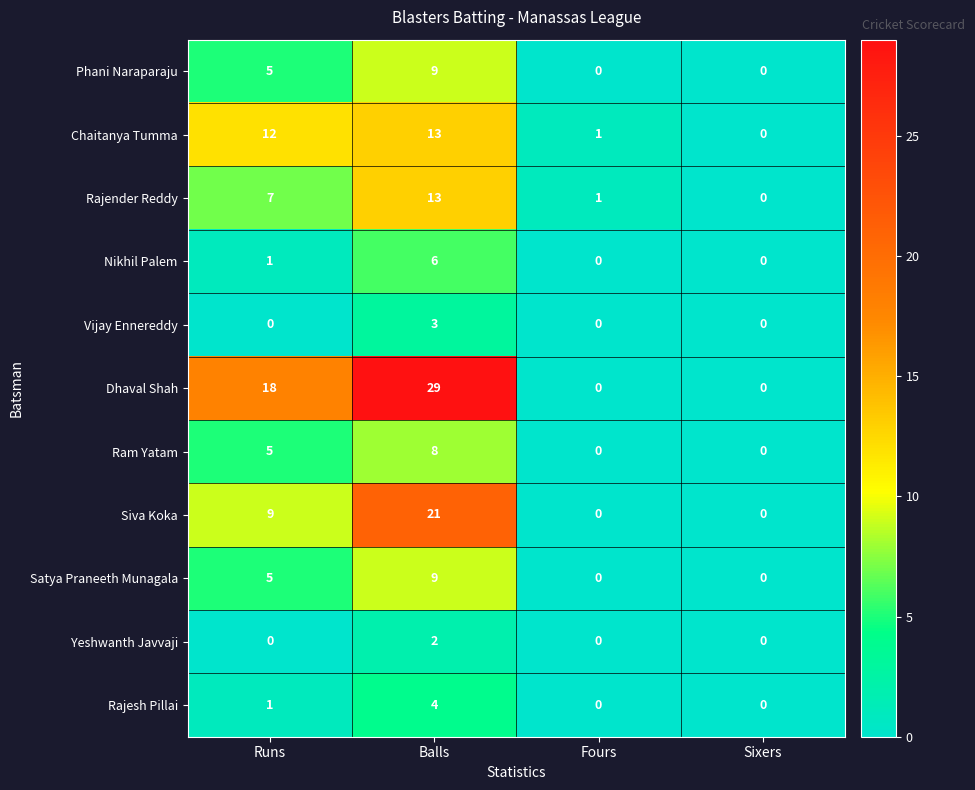

How many categories are shown in the chart?

4